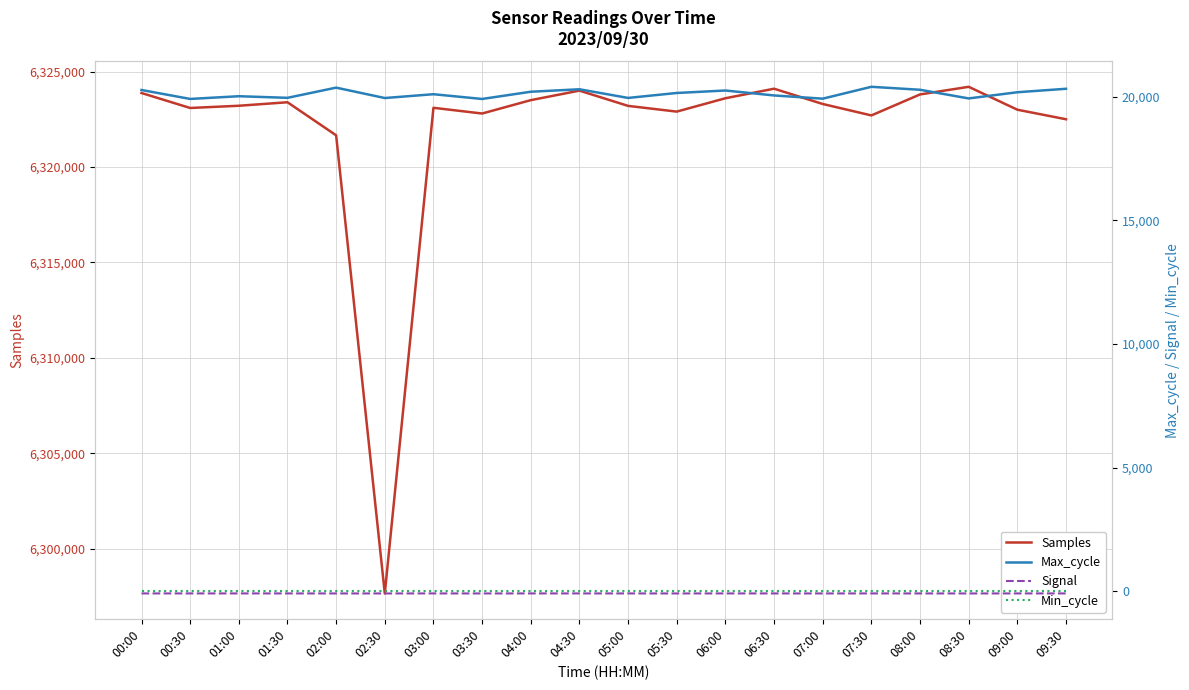

Is this an area chart (filled region under the line)?

No